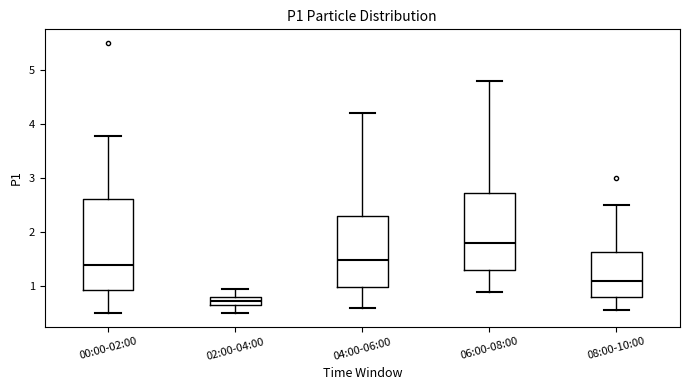

Where does the lower whisker of the box for 06:00-08:00 end on the y-axis? The values are not printed on the chart, so give them approximately, as read against the axis.

0.9